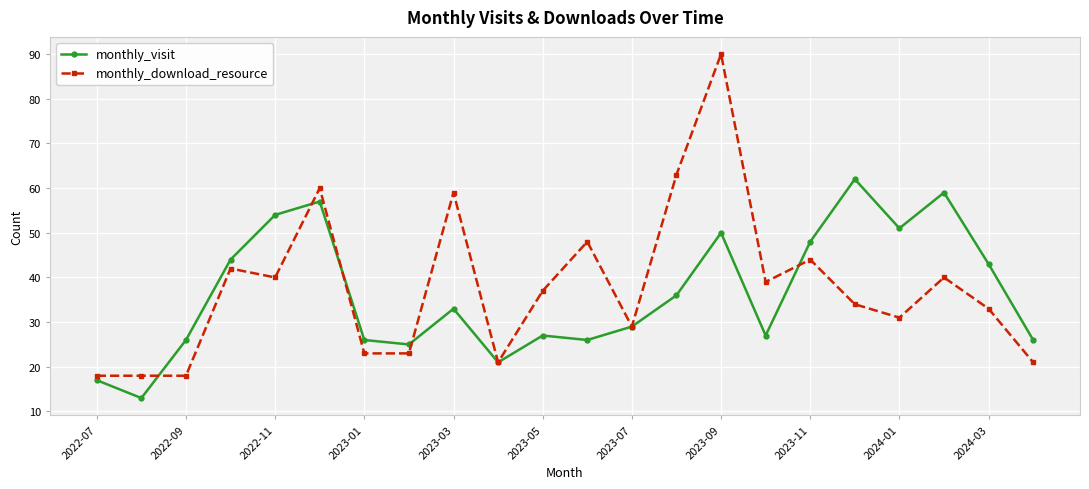

True or false: monthly_visit has more than 2 interior local peaks.

True